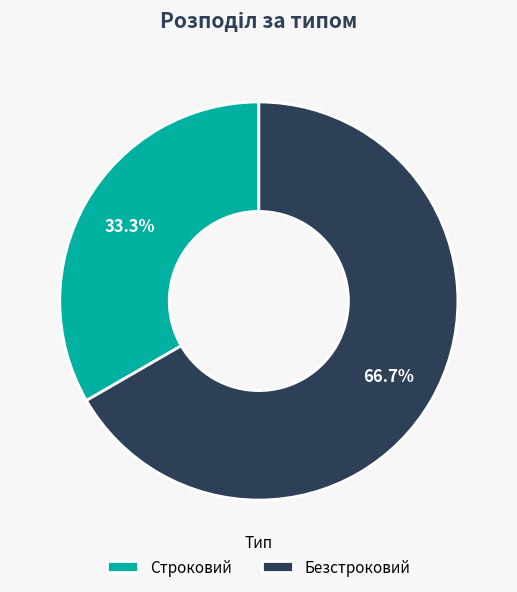

Do Строковий and Безстроковий together represent more than half of the pie?

Yes